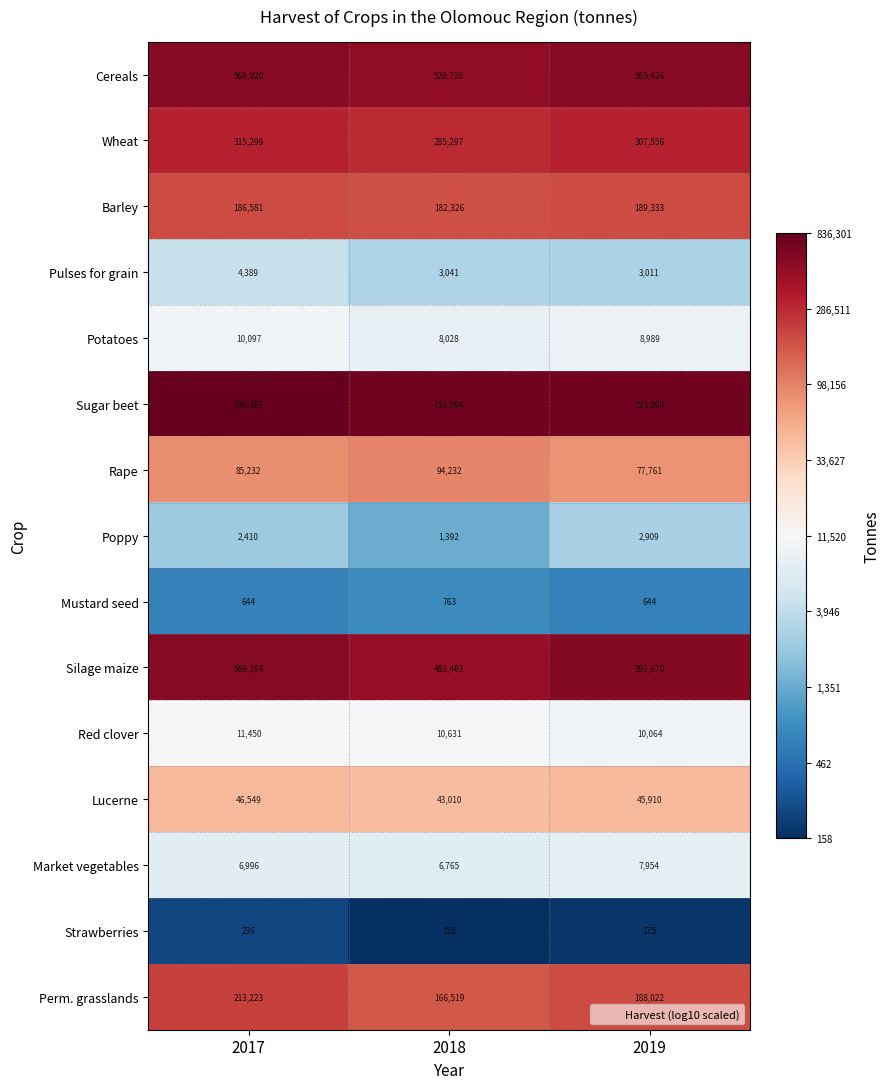

Rank the series by their maximum value, from lowest to highest.

Strawberries, Mustard seed, Poppy, Pulses for grain, Market vegetables, Potatoes, Red clover, Lucerne, Rape, Barley, Perm. grasslands, Wheat, Cereals, Silage maize, Sugar beet